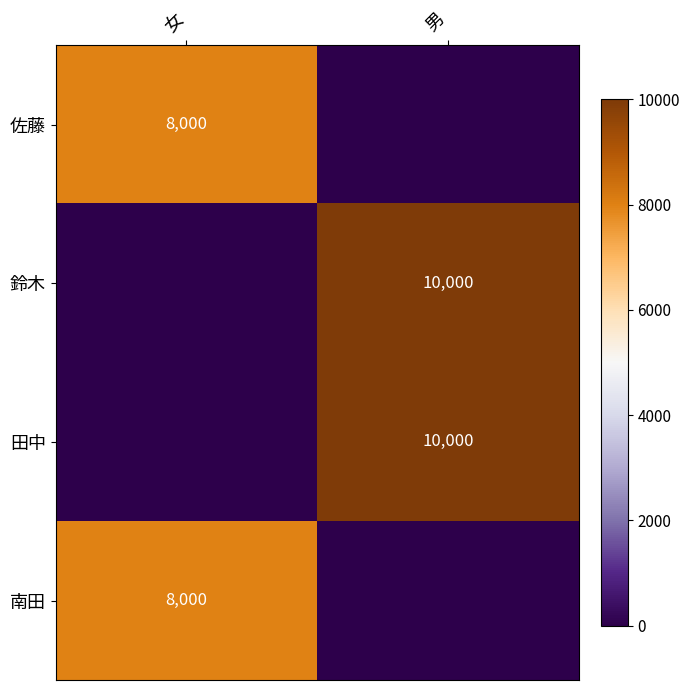

The value of 南田 at 女 is 1928. True or false?

False